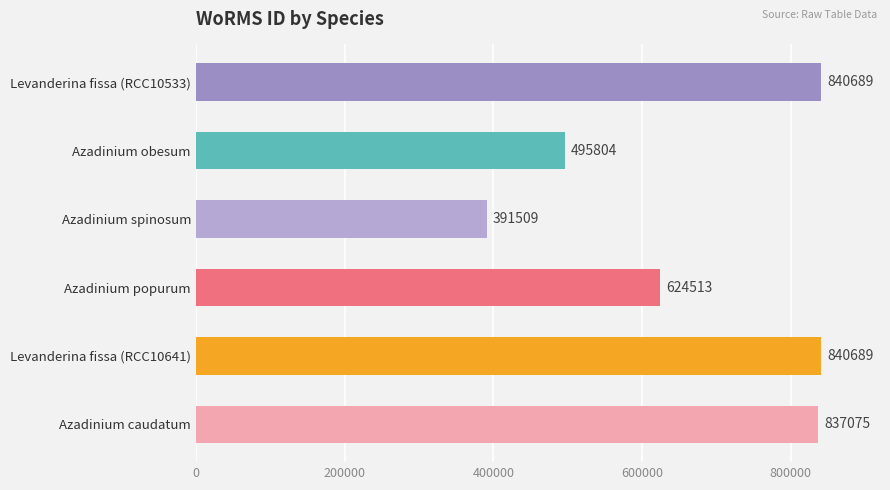

Reading top to bottom, list all the values displayed in this chart.

Levanderina fissa (RCC10533)=840689	Azadinium obesum=495804	Azadinium spinosum=391509	Azadinium popurum=624513	Levanderina fissa (RCC10641)=840689	Azadinium caudatum=837075